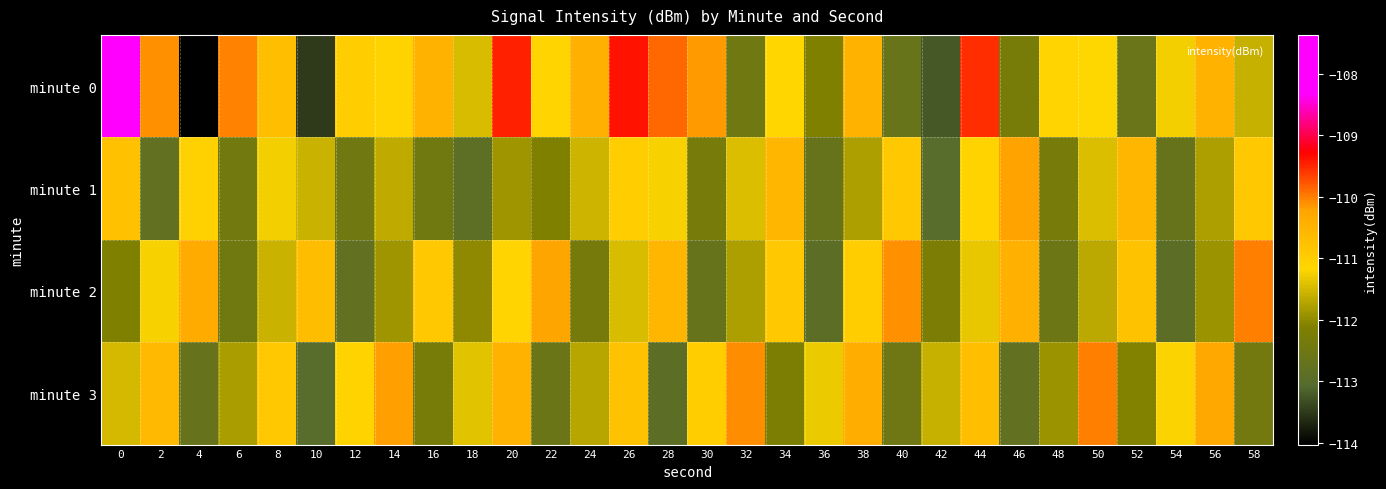

What is the maximum value shown in the chart?

-107.4